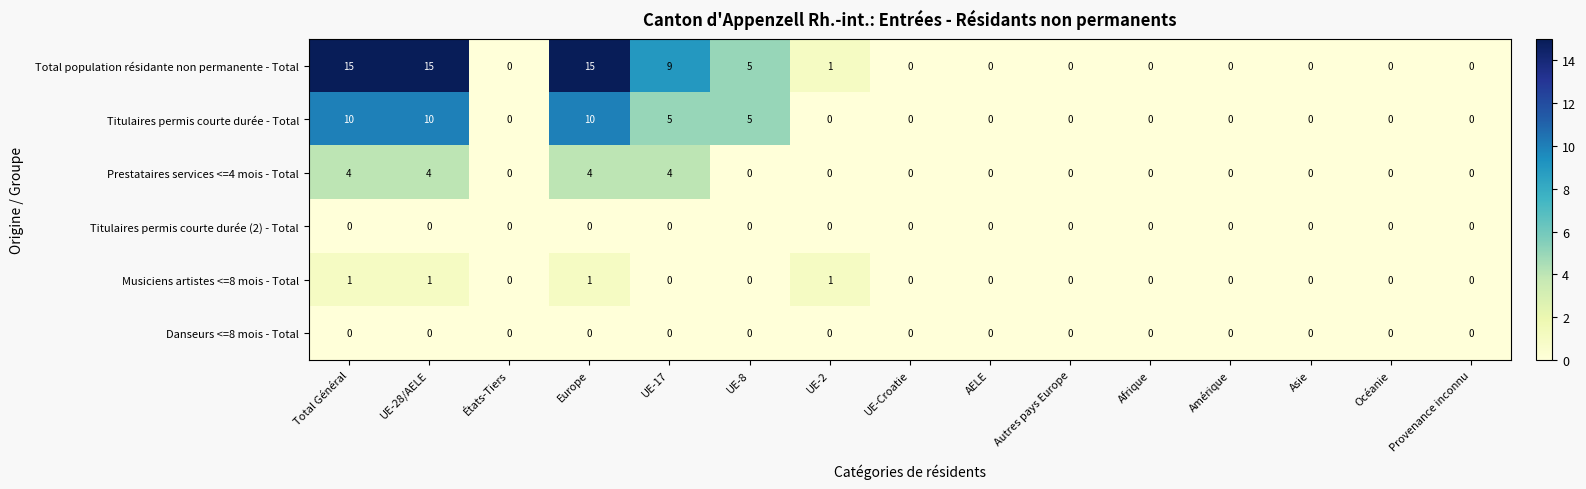

What is the average value of the Total population résidante non permanente - Total series?

4